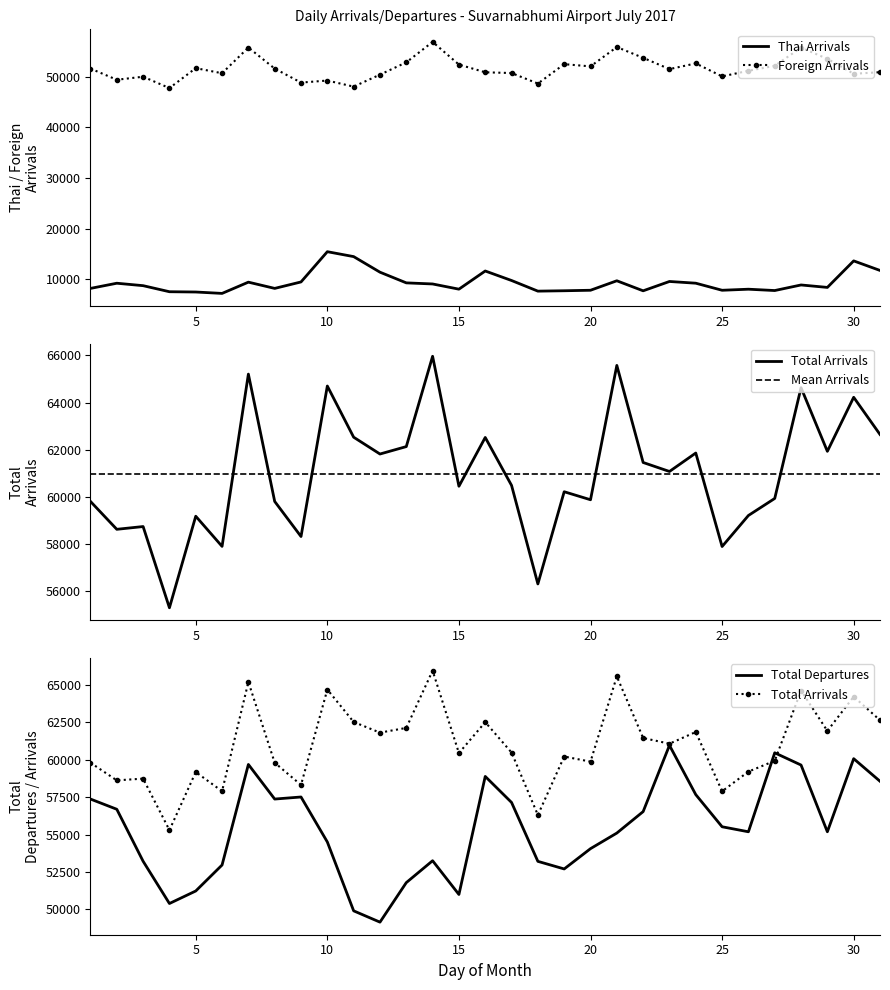

What is the lowest value of the Thai Arrivals series?

7186